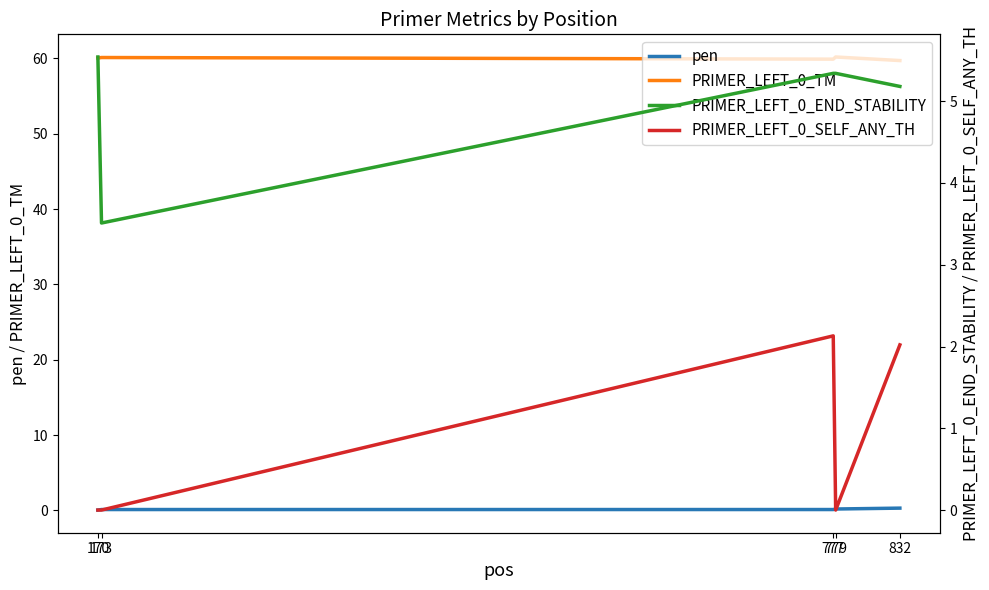

Where do pen and PRIMER_LEFT_0_SELF_ANY_TH first cross each other?

173 and 777